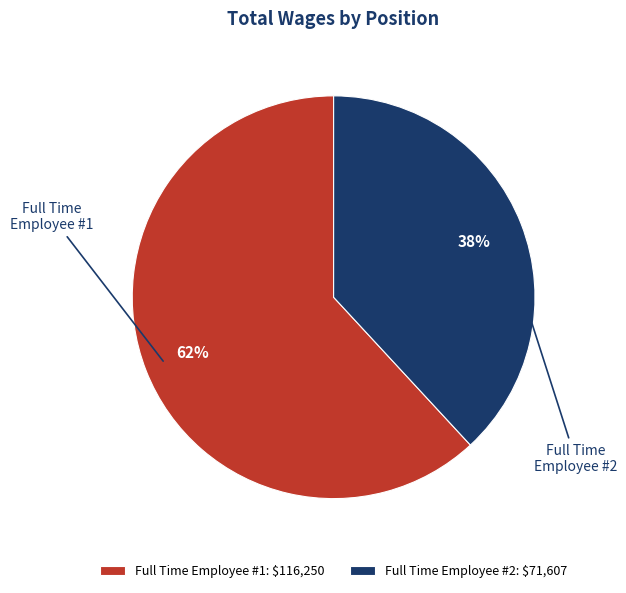

Do Full Time Employee #2 and Full Time Employee #1 together represent more than half of the pie?

Yes